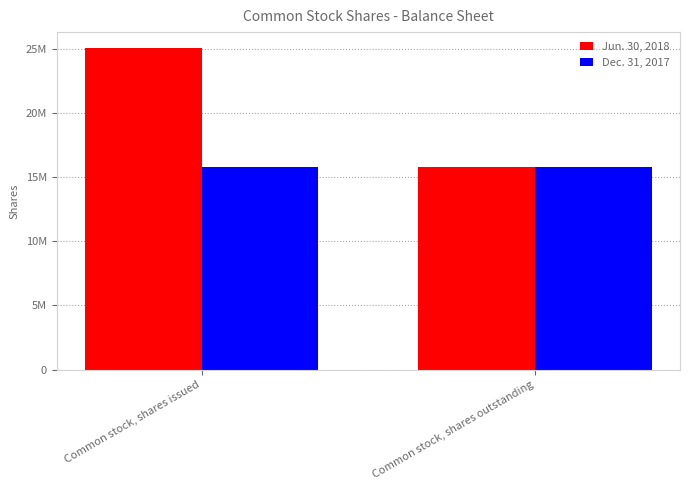

What are all the series names shown in the legend?

Jun. 30, 2018, Dec. 31, 2017